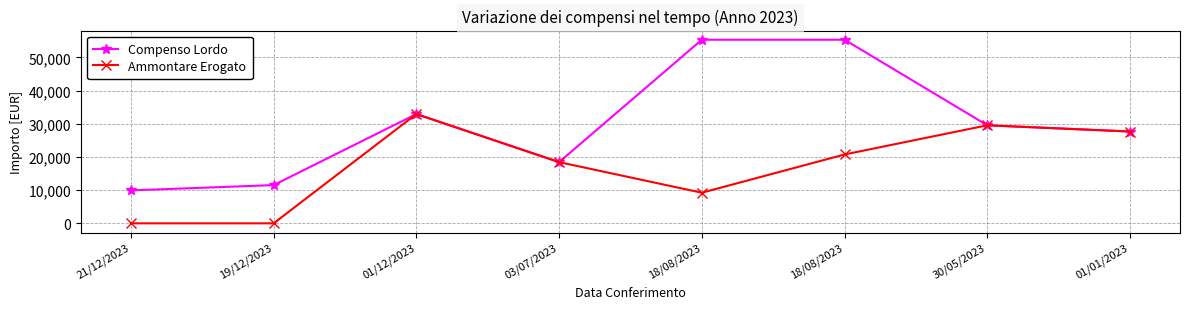

List the series in order of their peak value, highest first.

Compenso Lordo, Ammontare Erogato